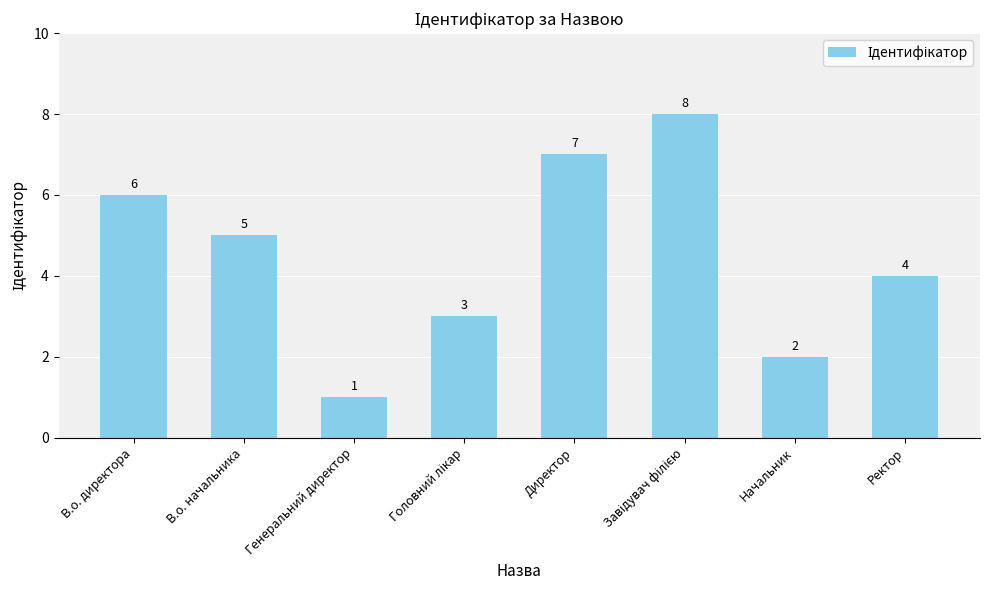

What is the greatest value displayed?

8